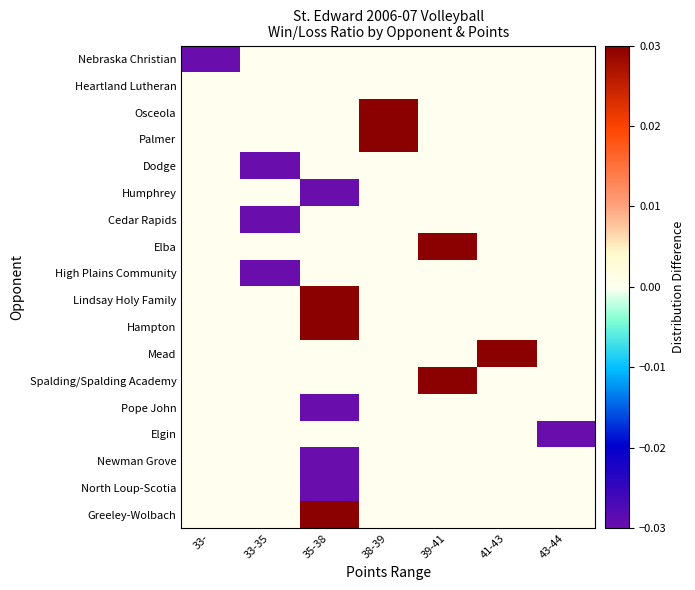

At 38-39, list the series in order from smallest to largest.

Nebraska Christian, Heartland Lutheran, Dodge, Humphrey, Cedar Rapids, Elba, High Plains Community, Lindsay Holy Family, Hampton, Mead, Spalding/Spalding Academy, Pope John, Elgin, Newman Grove, North Loup-Scotia, Greeley-Wolbach, Osceola, Palmer